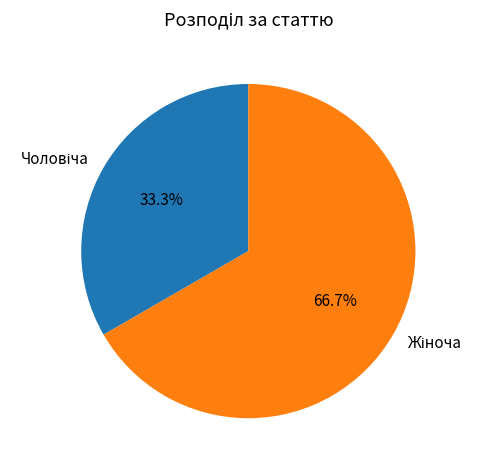

Is there any slice that represents more than half of the pie?

Yes